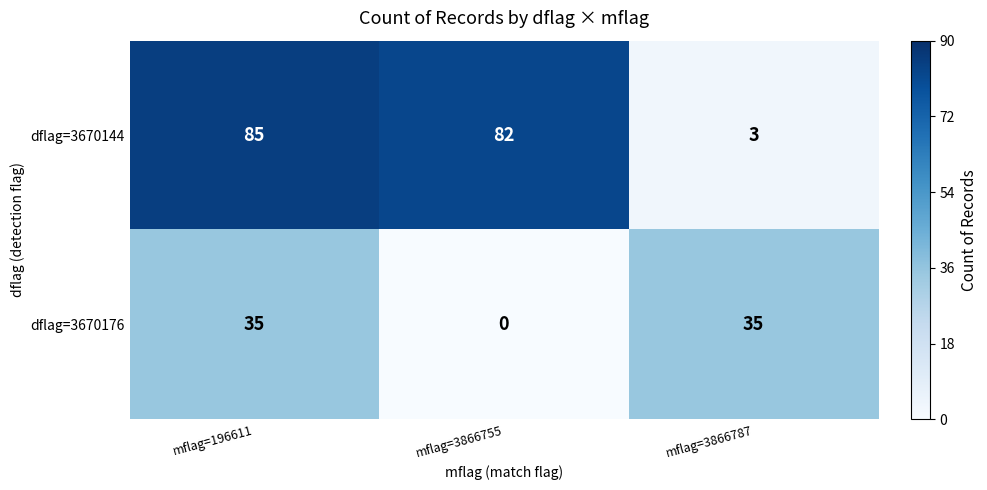

Which series changed the most between mflag=3866755 and mflag=3866787?

dflag=3670144